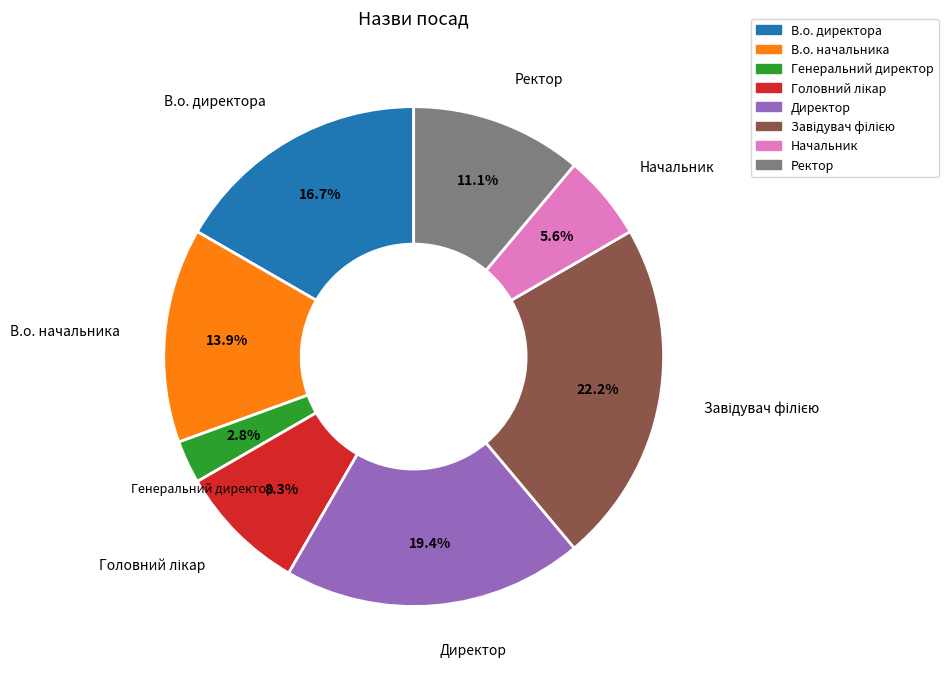

What is the smallest slice in the pie chart?

Генеральний директор